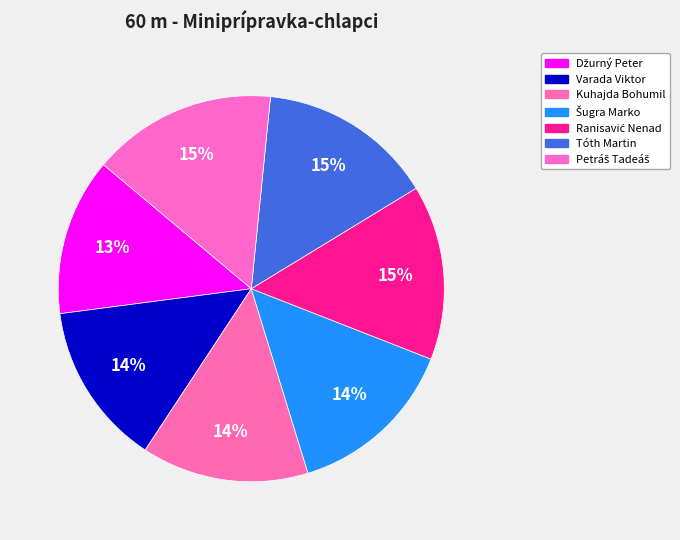

The Tóth Martin slice represents 15% of the pie. True or false?

True